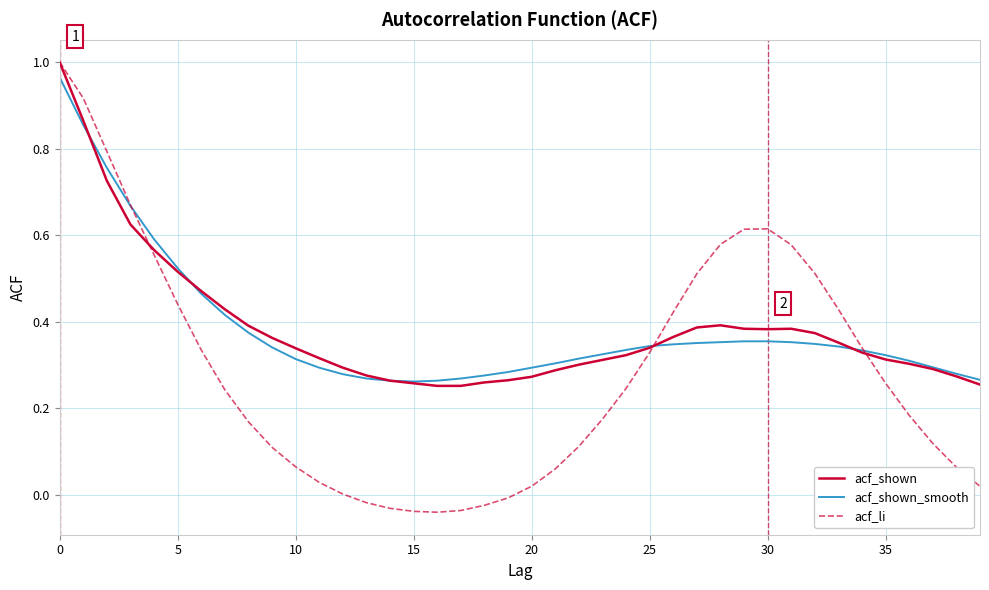

Which series has the largest range (max minus min)?

acf_li